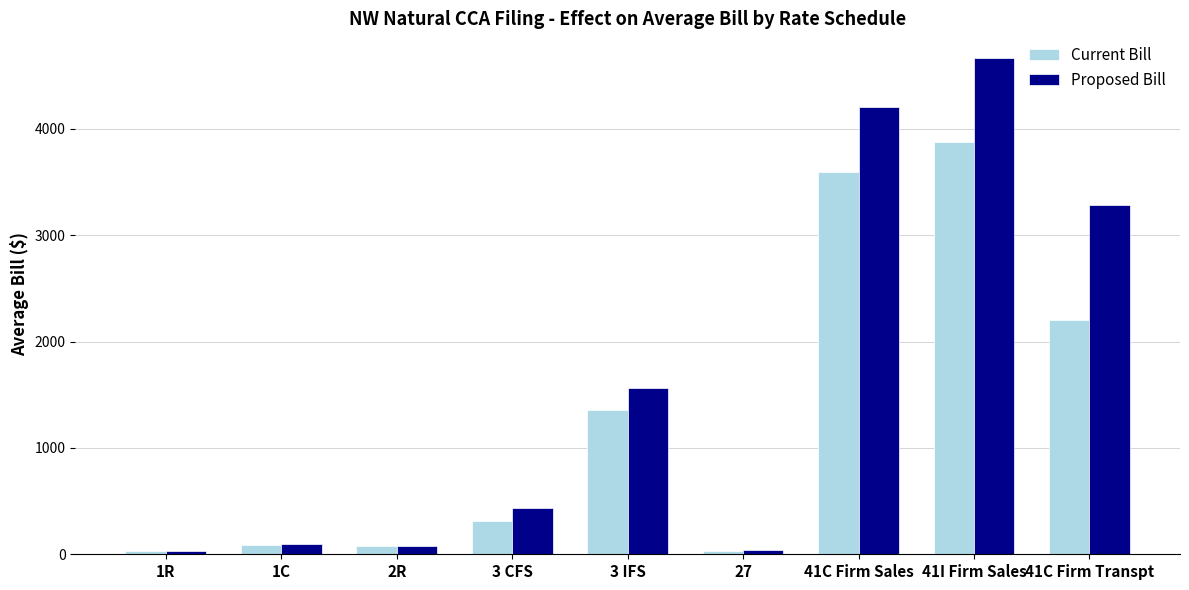

At which category is the sum across all series the highest?

41I Firm Sales